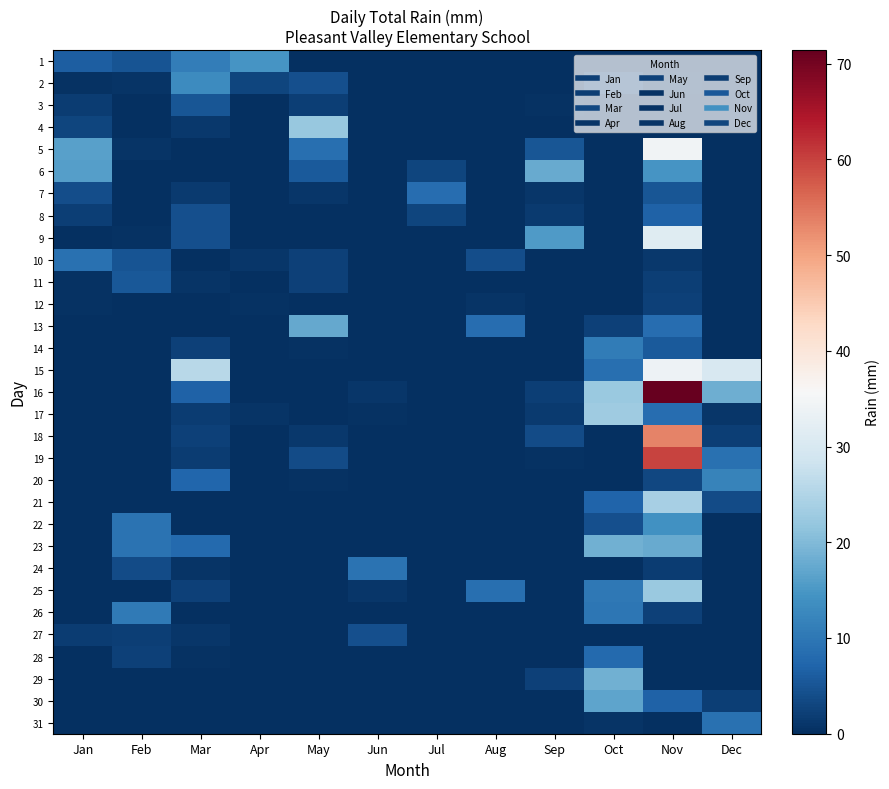

How many series are shown in this chart?

31